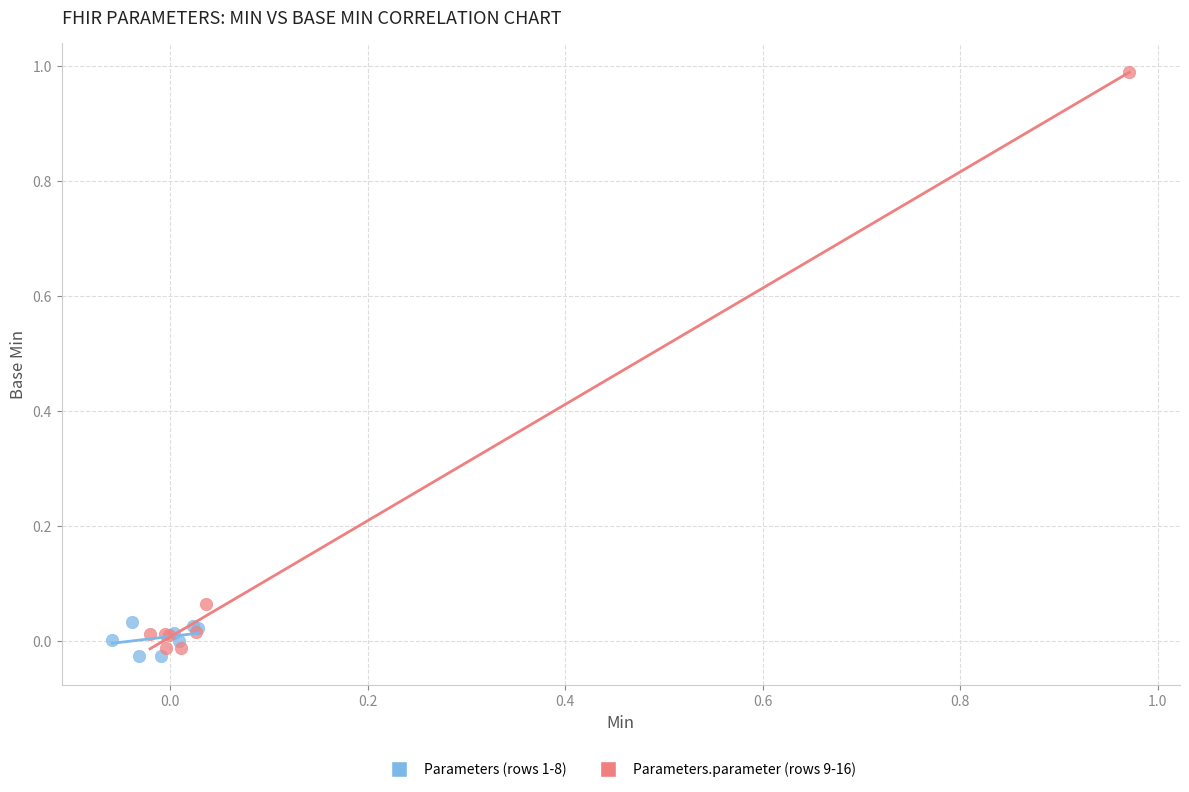

Which series contains the lowest Y value?

Parameters (rows 1-8)